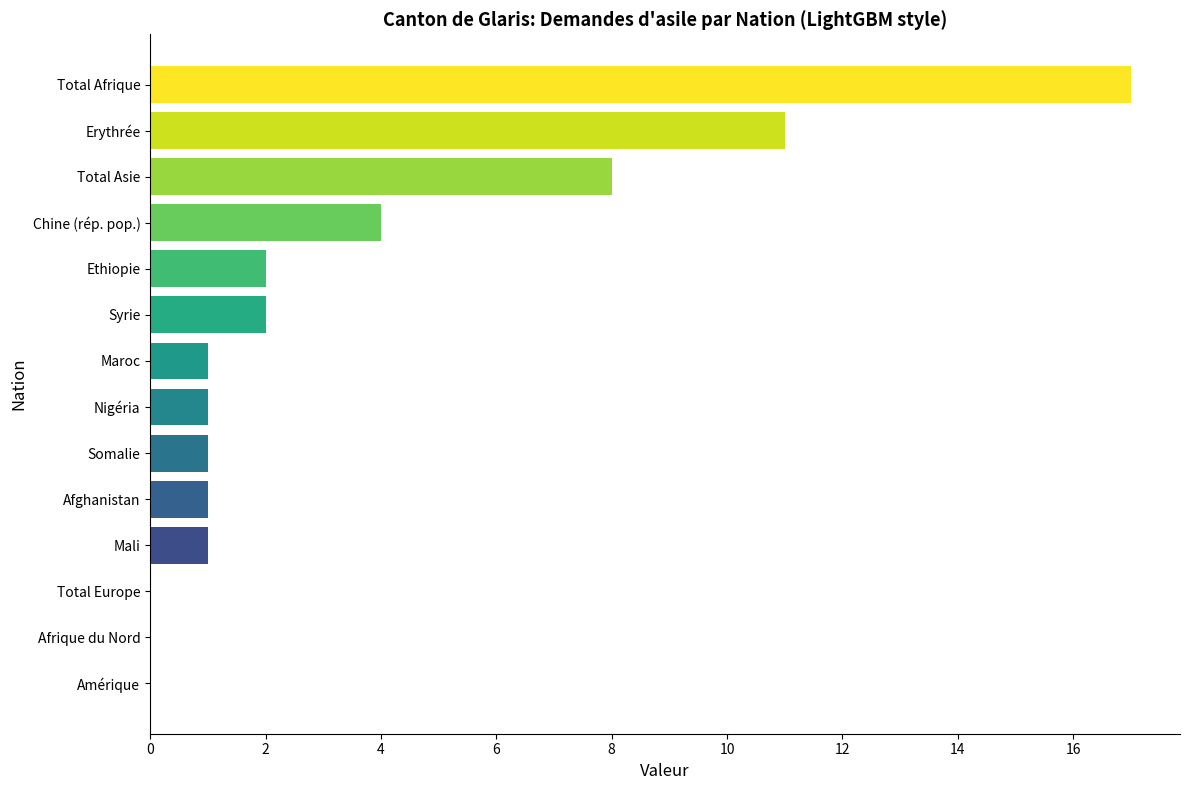

The value at Syrie is 4. True or false?

False